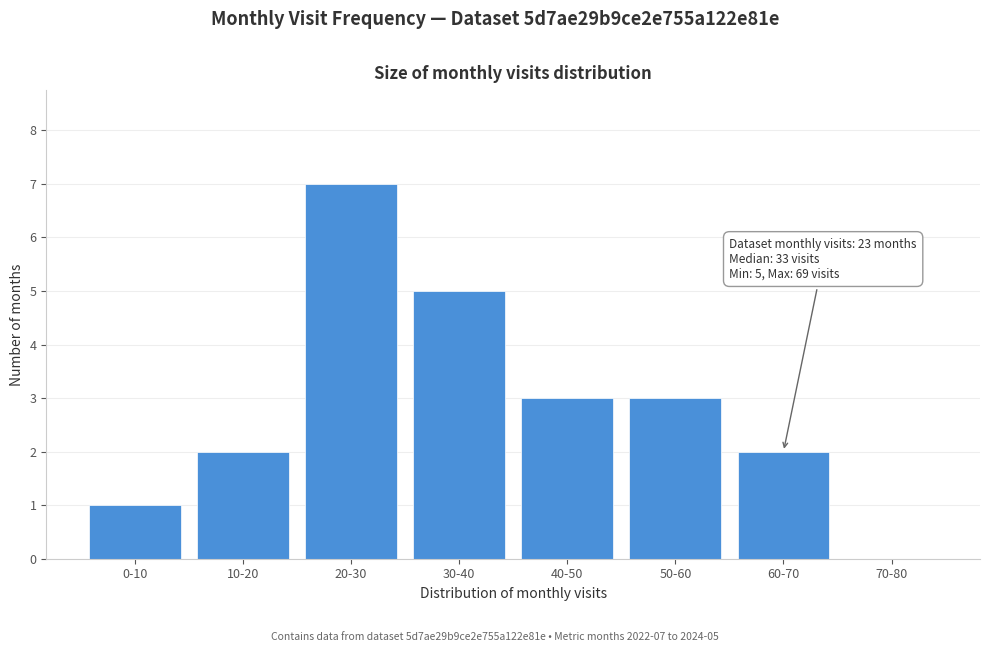

Reading left to right, extract all data points from this chart.

0-10=1	10-20=2	20-30=7	30-40=5	40-50=3	50-60=3	60-70=2	70-80=0